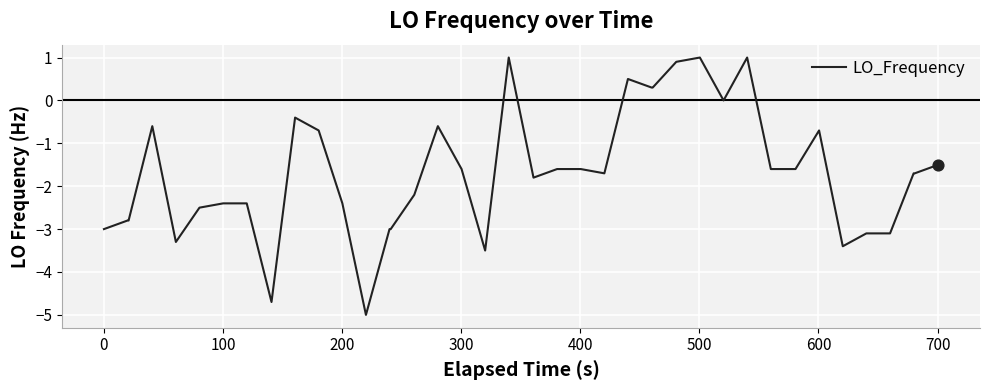

What is the difference between the maximum and minimum values?

6.0